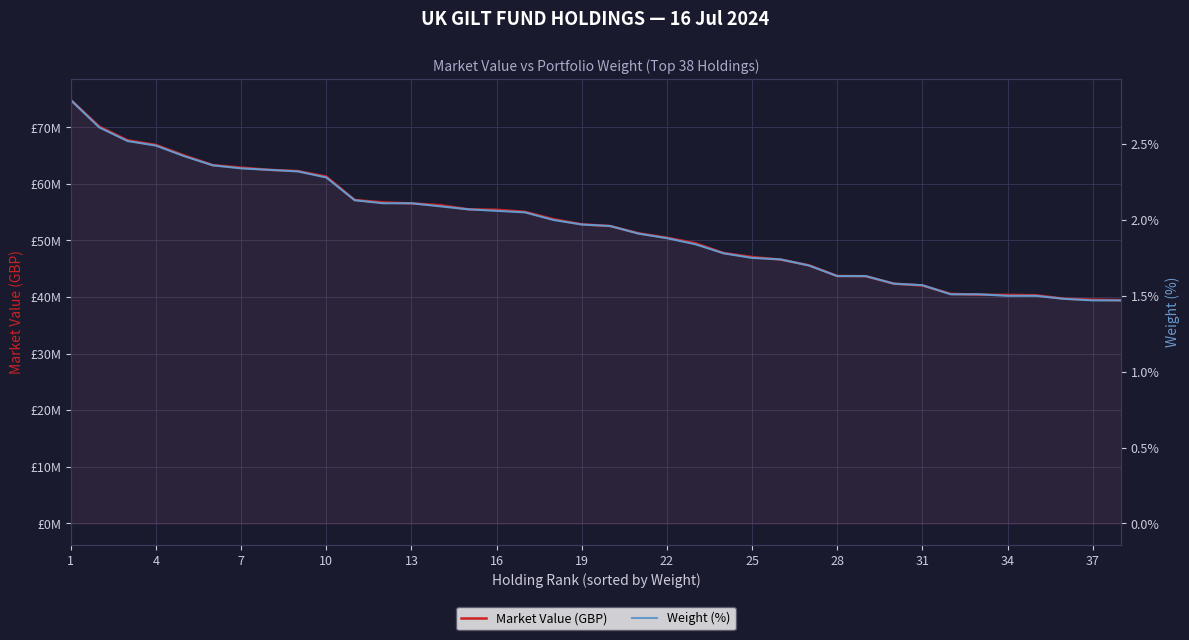

What is the difference between the second highest and second lowest values in the Weight (%) series?

1.1